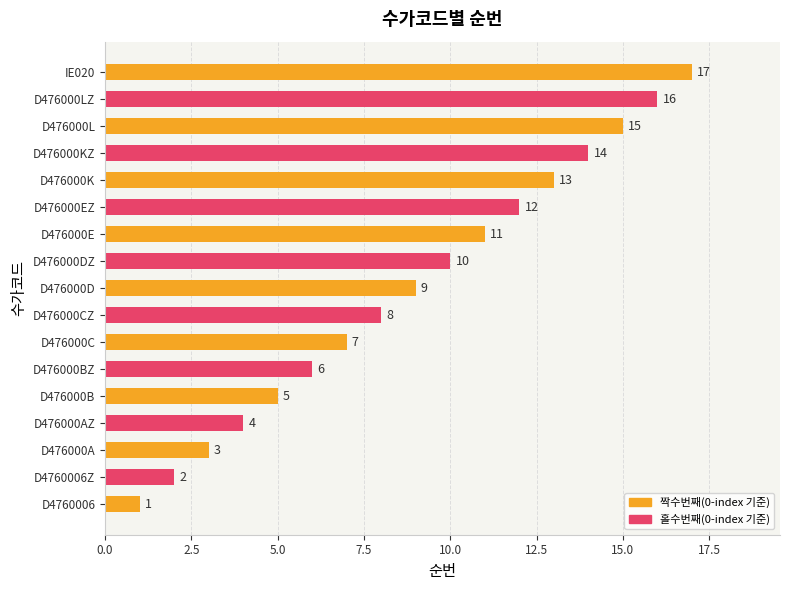

What is the maximum value shown in the chart?

17